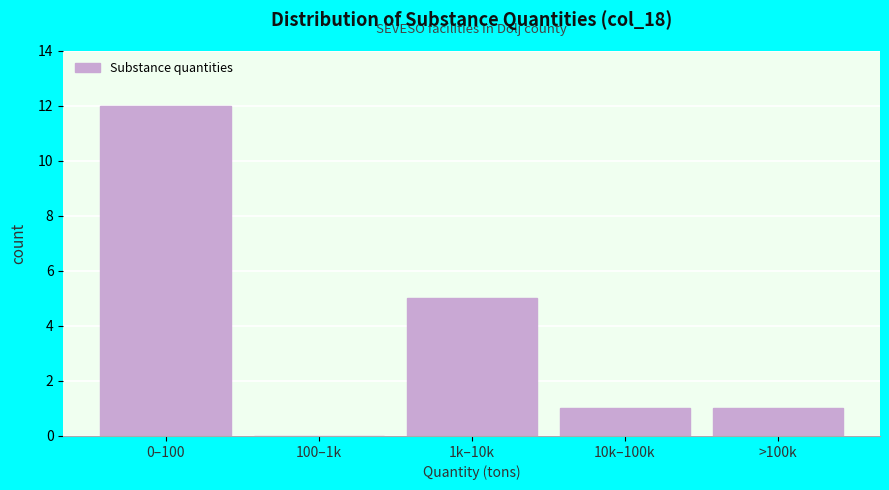

Reading left to right, what are all the values shown in this chart?

0–100=12	100–1k=0	1k–10k=5	10k–100k=1	>100k=1